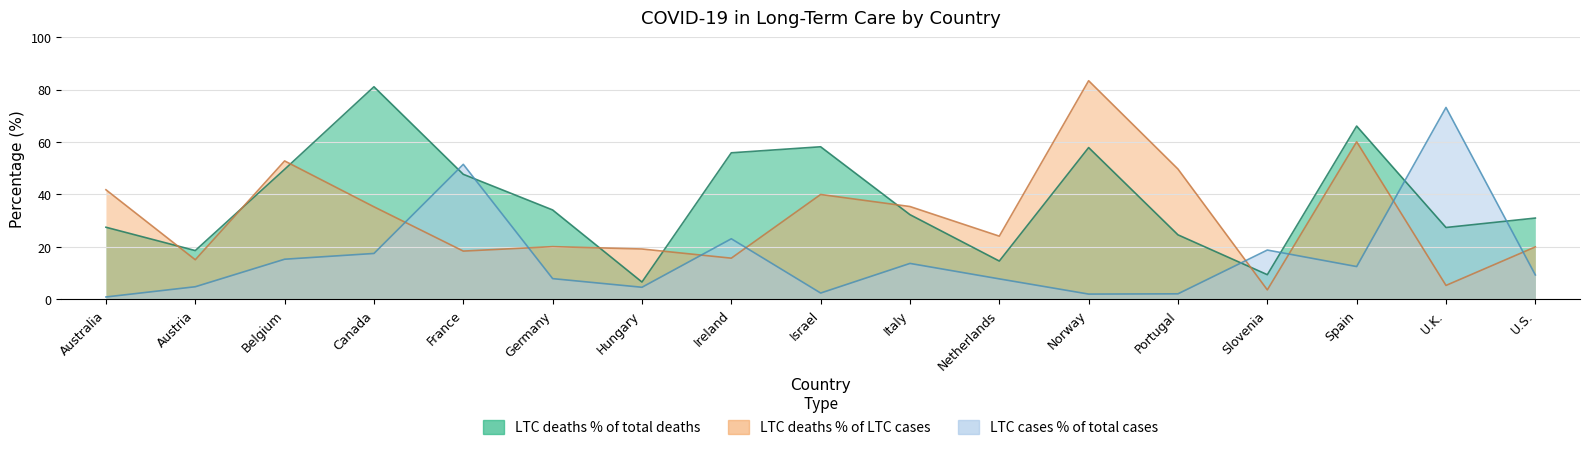

List the labels in order of LTC deaths % of LTC cases value, smallest first.

Slovenia, U.K., Austria, Ireland, France, Hungary, U.S., Germany, Netherlands, Canada, Italy, Israel, Australia, Portugal, Belgium, Spain, Norway